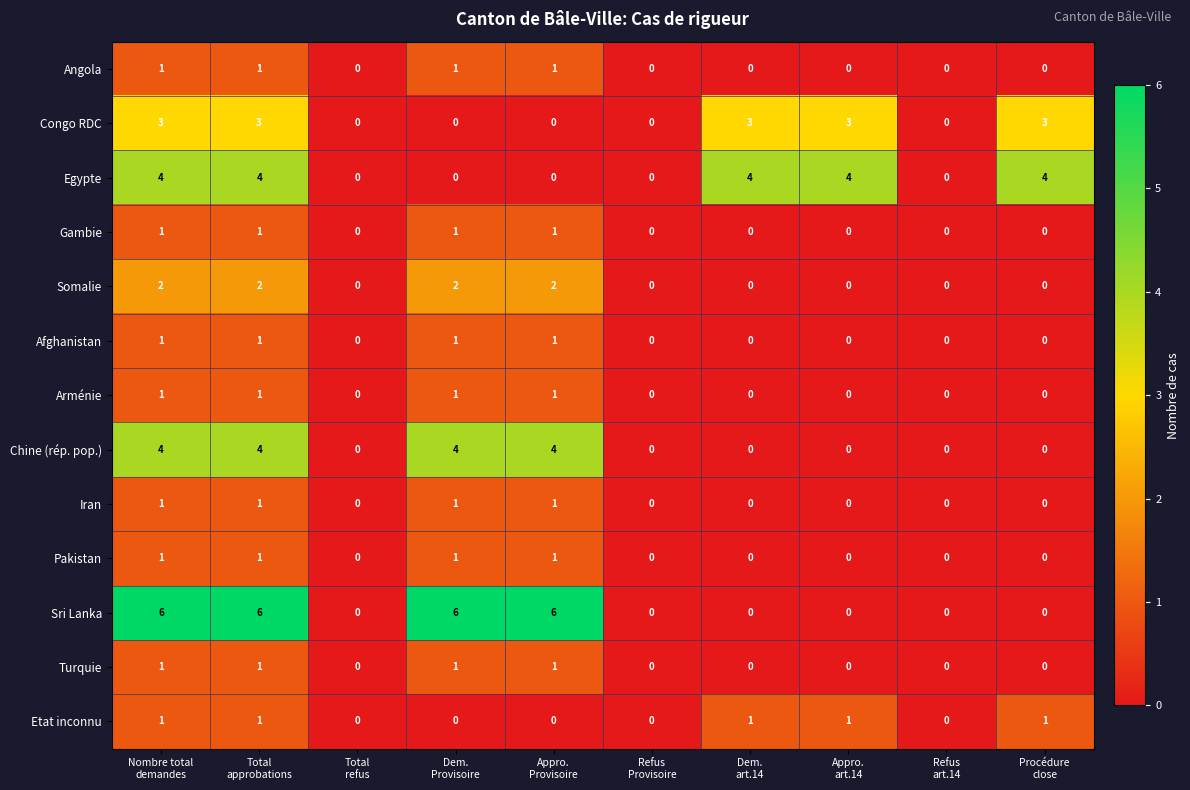

What is the maximum value shown in the chart?

6